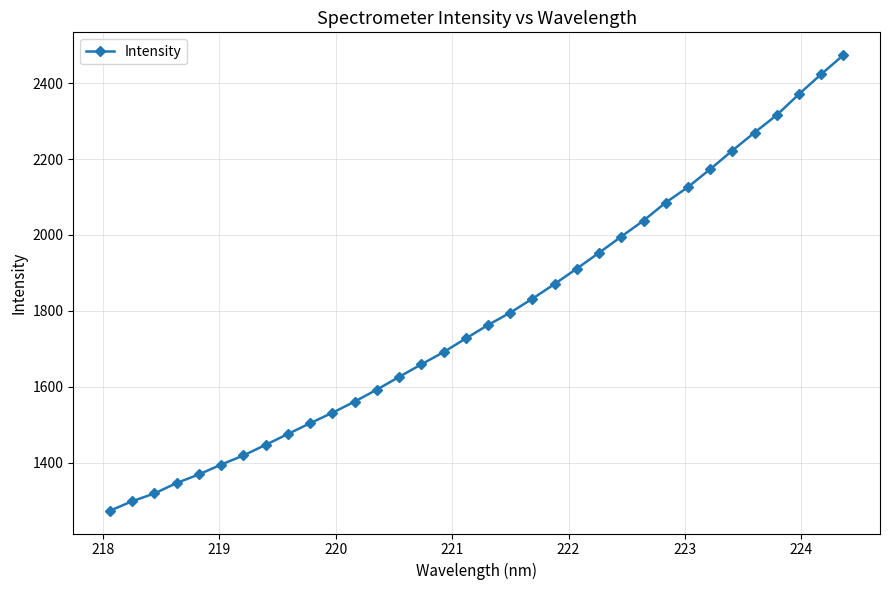

What is the average value?

1789.8